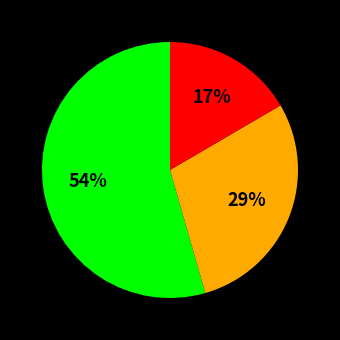

To the nearest percent, what is the average slice percentage?

33%